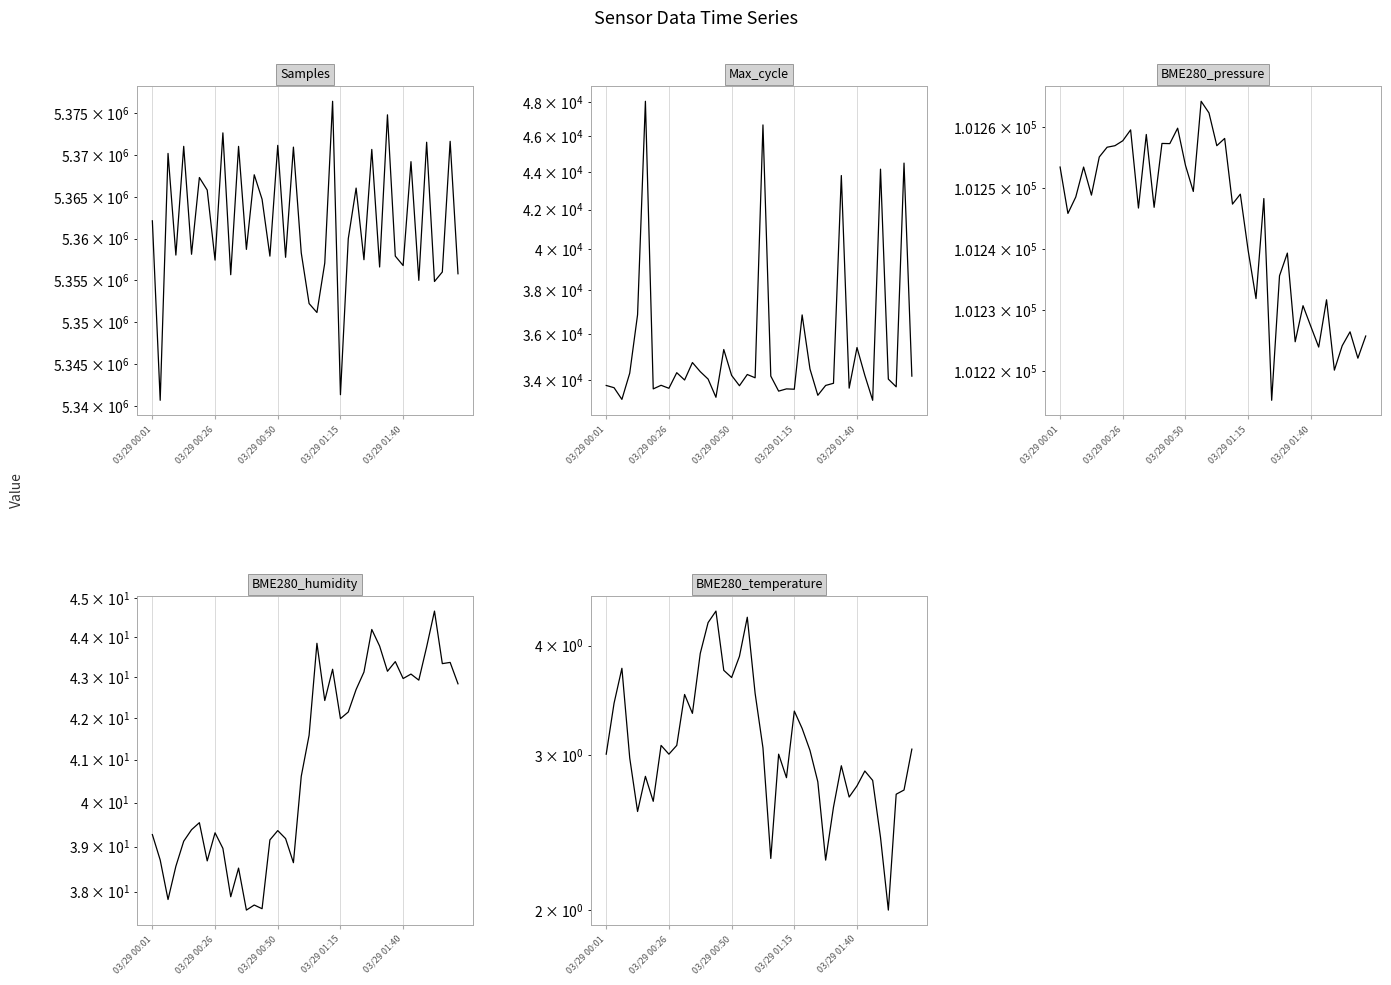

At which category does Max_cycle reach its first local peak?

5